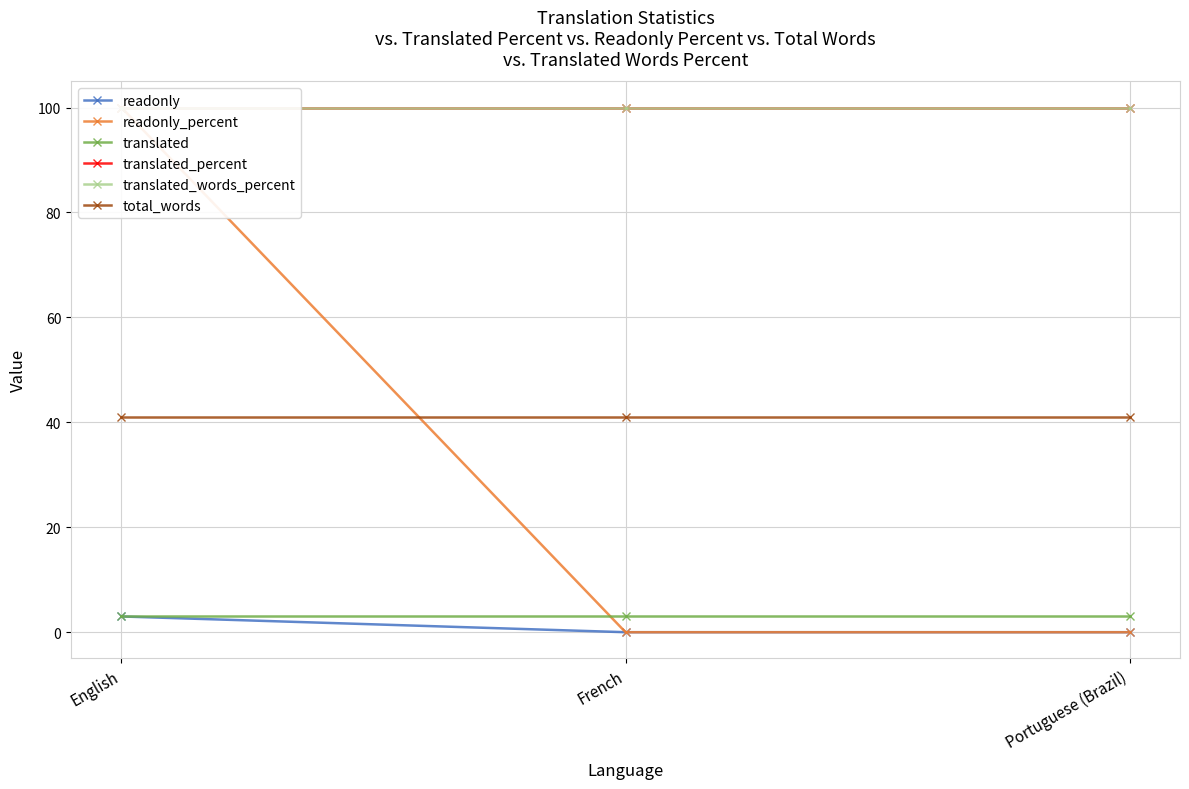

Reading right to left, list all the values displayed in this chart.

readonly: 0	0	3
readonly_percent: 0	0	100
translated: 3	3	3
translated_percent: 100	100	100
translated_words_percent: 100	100	100
total_words: 41	41	41